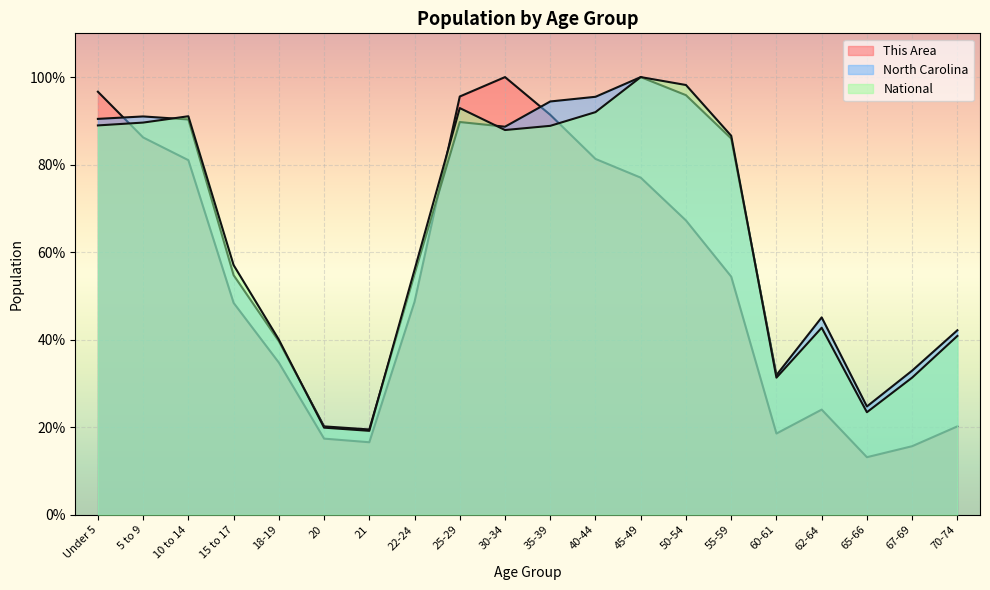

What is the difference between the This Area values at 65-66 and 62-64?

10.9